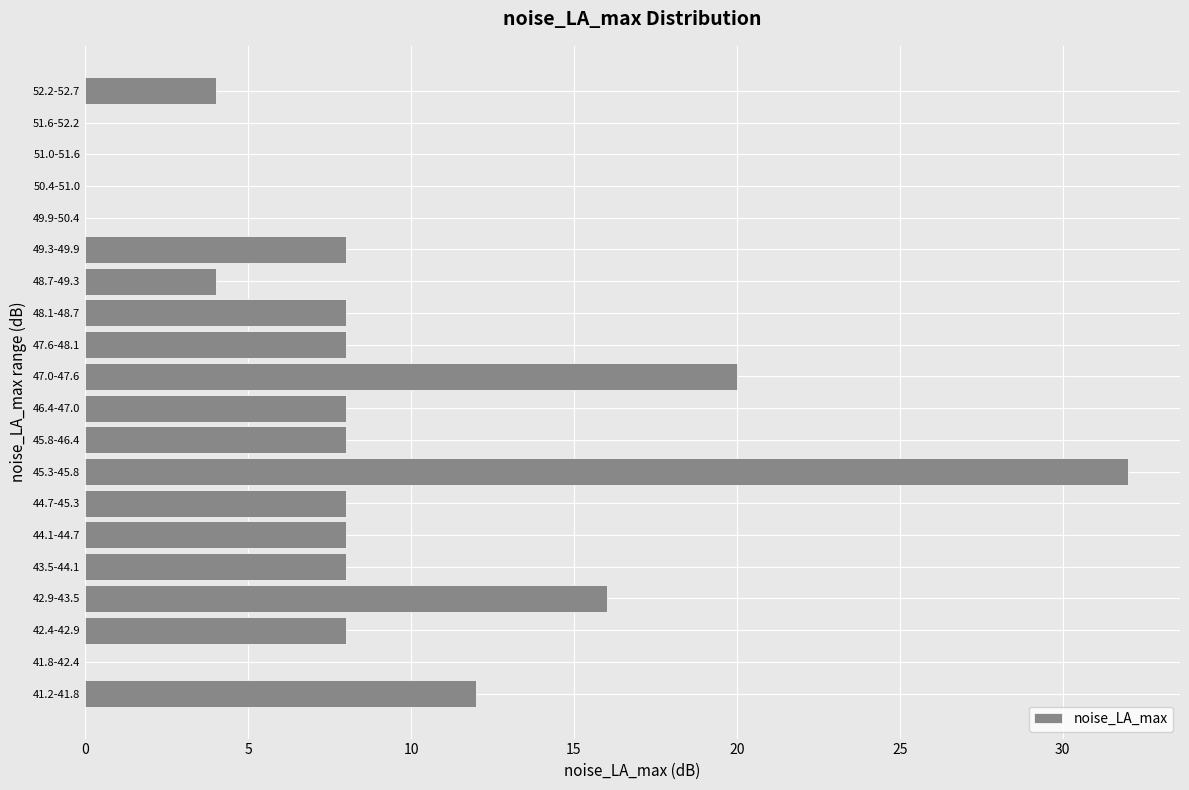

Reading top to bottom, list all the values displayed in this chart.

52.2-52.7=4	51.6-52.2=0	51.0-51.6=0	50.4-51.0=0	49.9-50.4=0	49.3-49.9=8	48.7-49.3=4	48.1-48.7=8	47.6-48.1=8	47.0-47.6=20	46.4-47.0=8	45.8-46.4=8	45.3-45.8=32	44.7-45.3=8	44.1-44.7=8	43.5-44.1=8	42.9-43.5=16	42.4-42.9=8	41.8-42.4=0	41.2-41.8=12